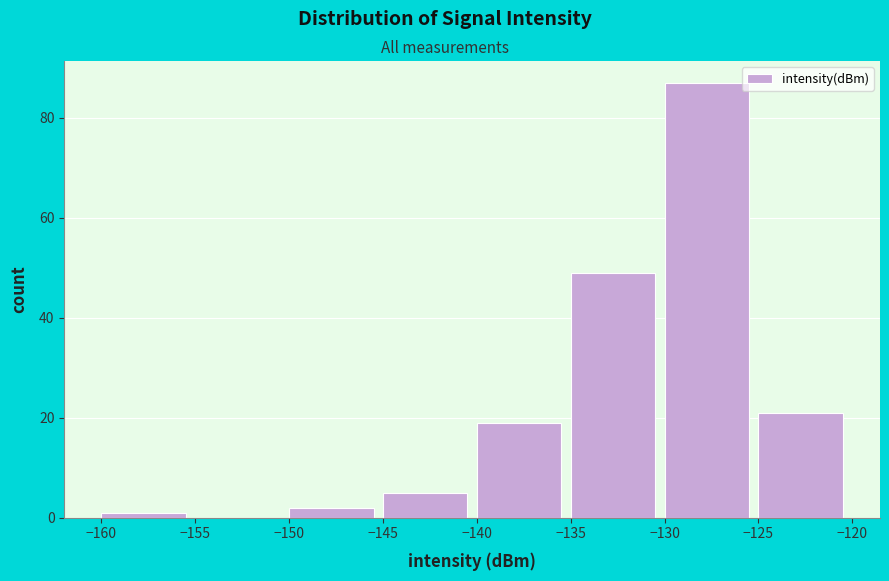

Reading left to right, transcribe this chart: for each bar, give the range it covers on the x-axis and its height. The values are not printed on the chart, so give them approximately, as read against the axis.

-160 to -155: under 2
-155 to -150: 0
-150 to -145: 2
-145 to -140: 6
-140 to -135: 20
-135 to -130: 50
-130 to -125: 88
-125 to -120: 22